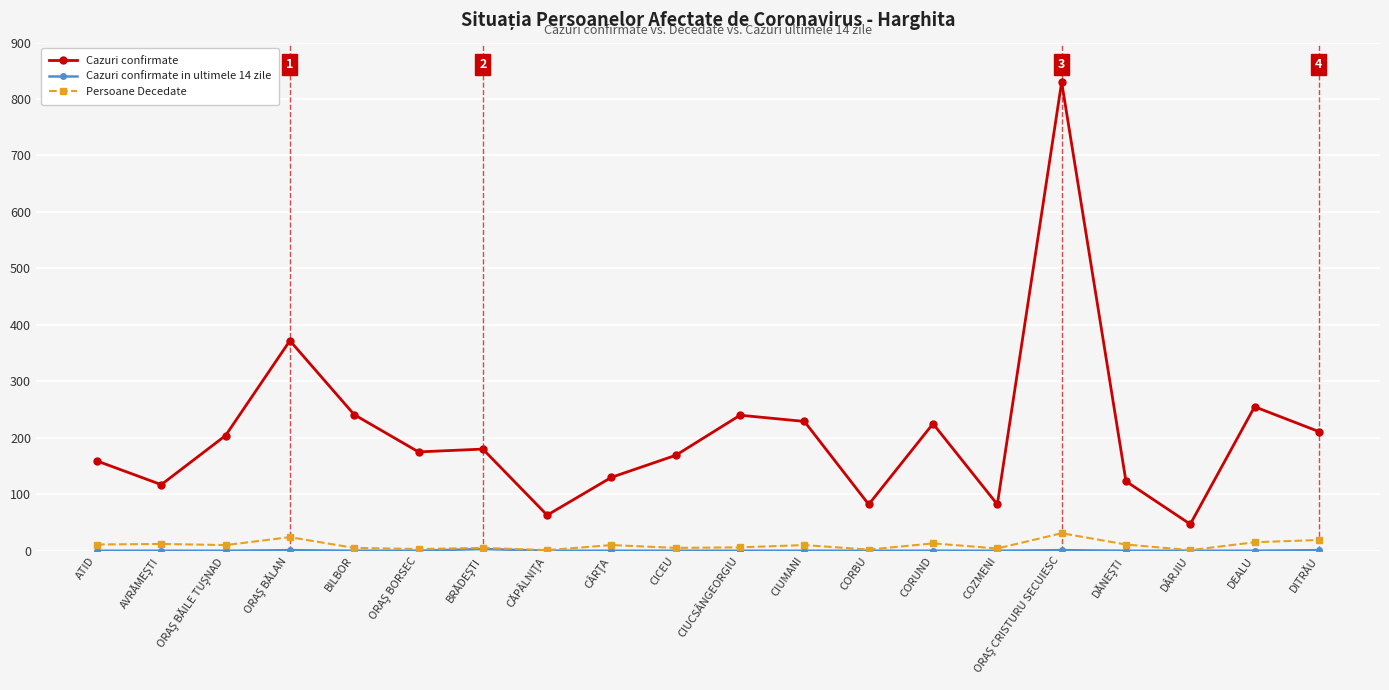

Which series has the widest spread of values?

Cazuri confirmate